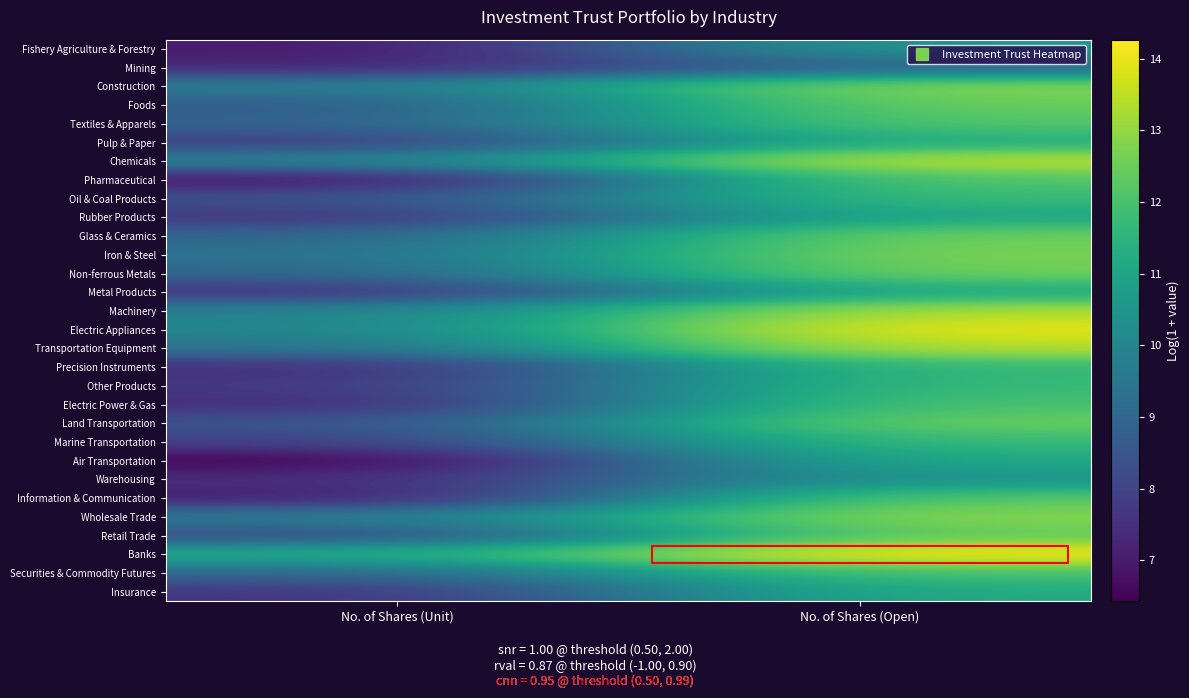

What is the total value across all series at No. of Shares (Unit)?

251.4